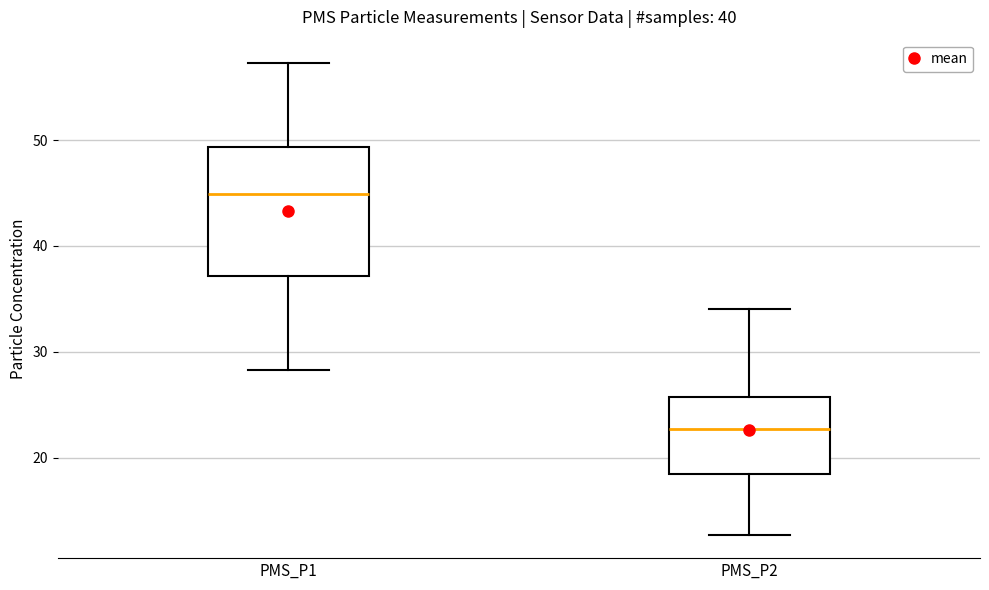

Reading left to right, read every box against the y-axis: the position of its median line, the range the box covers, and the ends of its whiskers. The values are not printed on the chart, so give them approximately, as read against the axis.

PMS_P1: median 45, box 37 to 49, whiskers 28 to 57
PMS_P2: median 23, box 18 to 26, whiskers 13 to 34